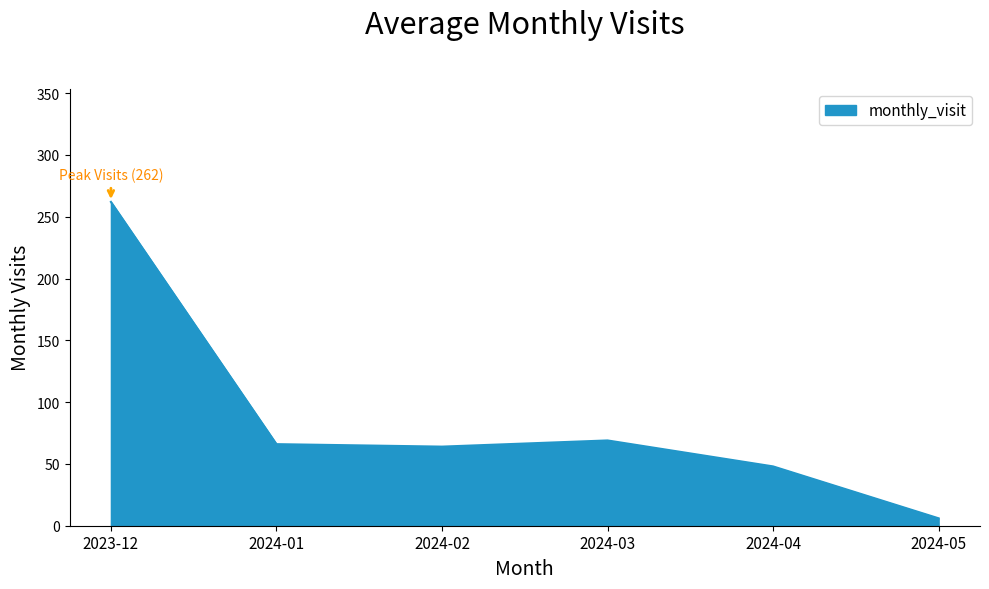

At which label does the data first exceed 66?

2023-12